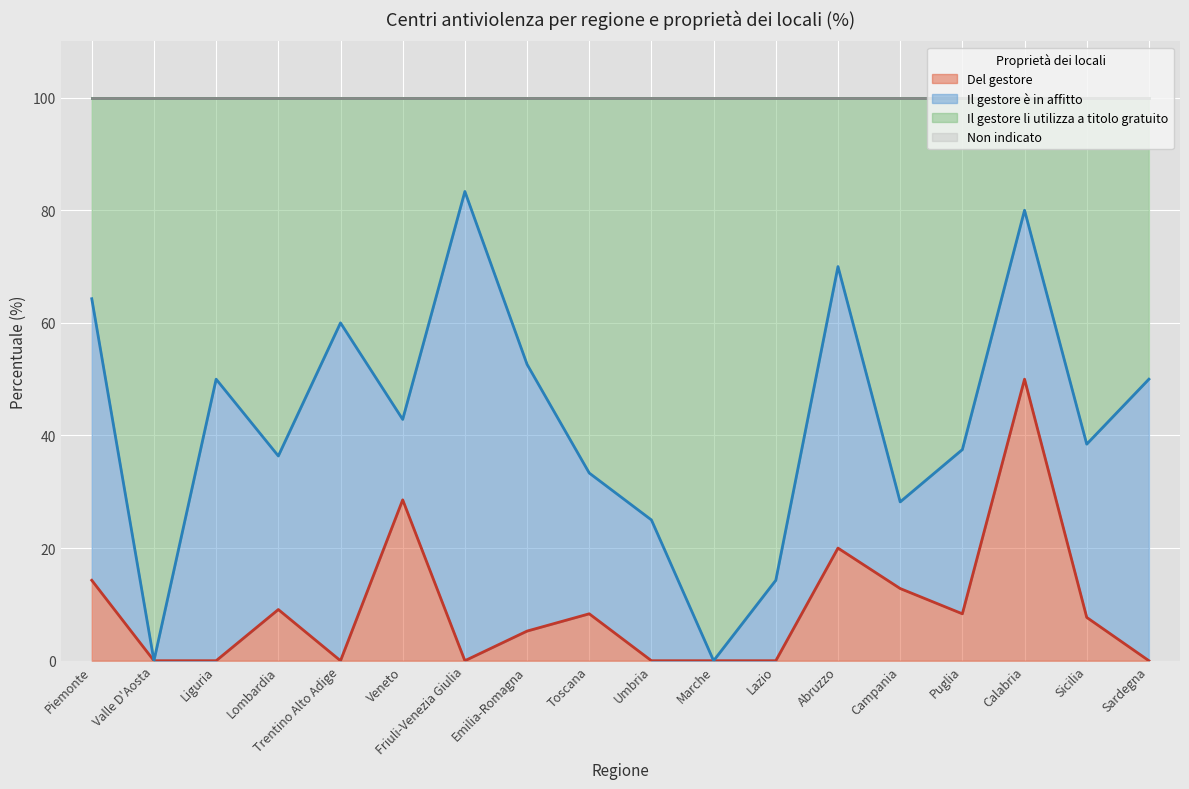

At which label does Del gestore reach its peak?

Calabria